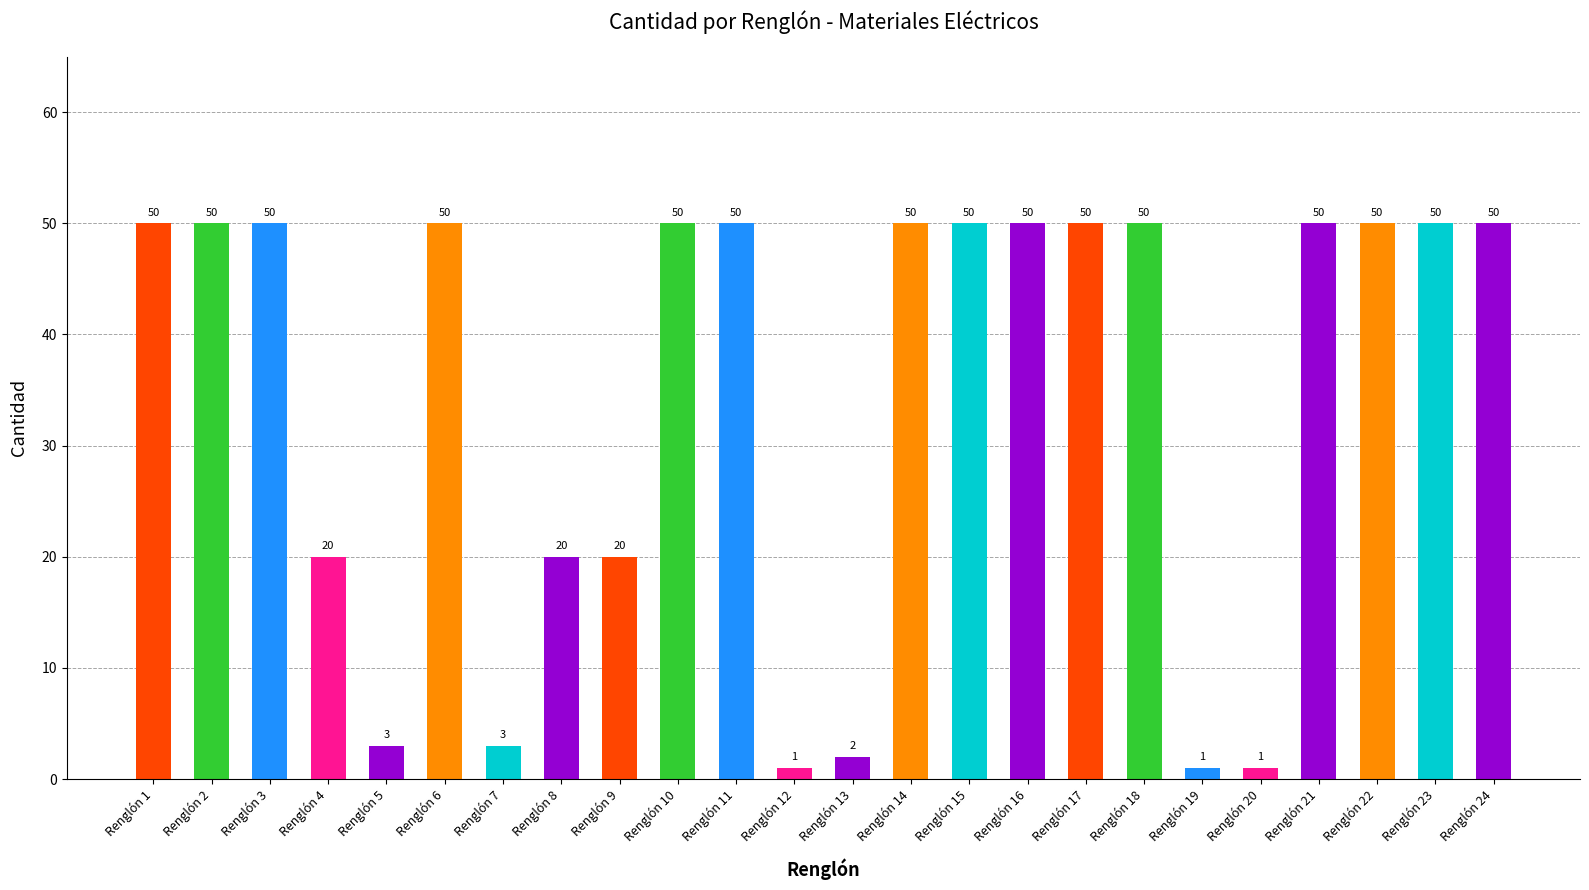

What is the approximate value at Renglón 11, to the nearest 5?

50